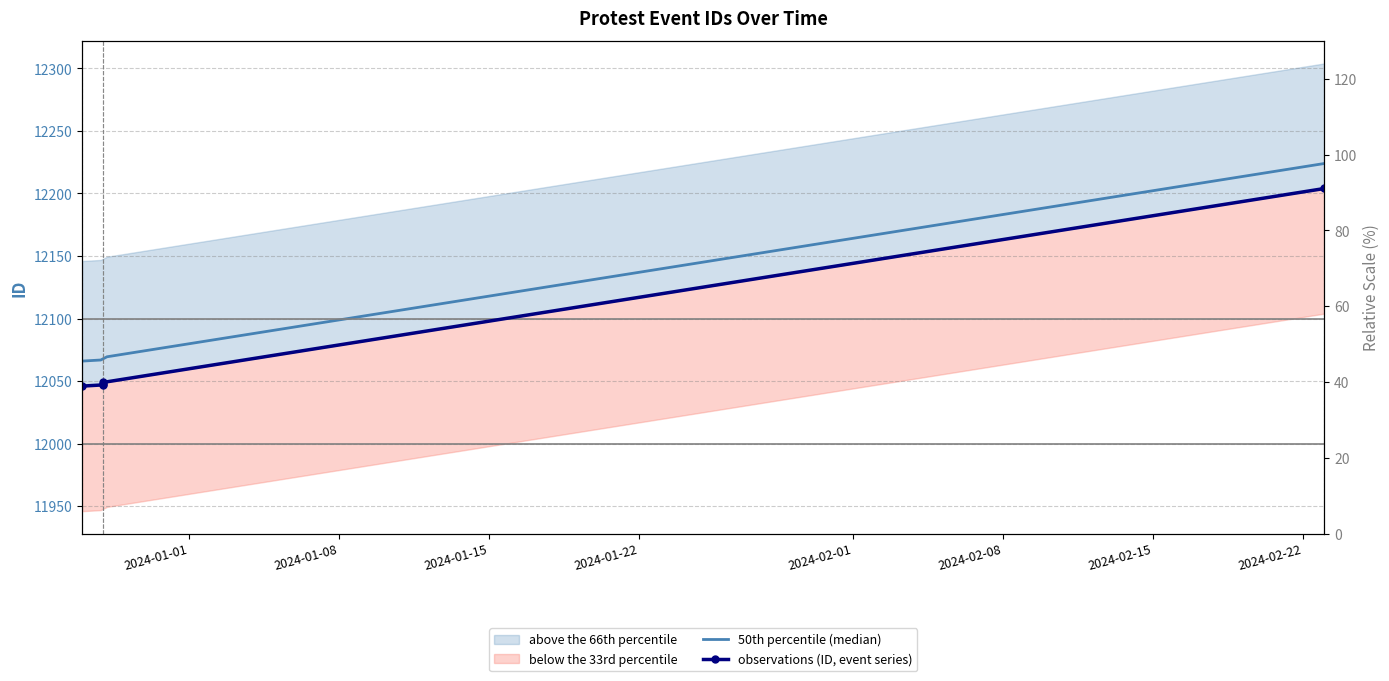

Rank the categories by value from lowest to highest.

2023-12-27, 2023-12-28, 2023-12-28, 2023-12-28, 2024-02-23